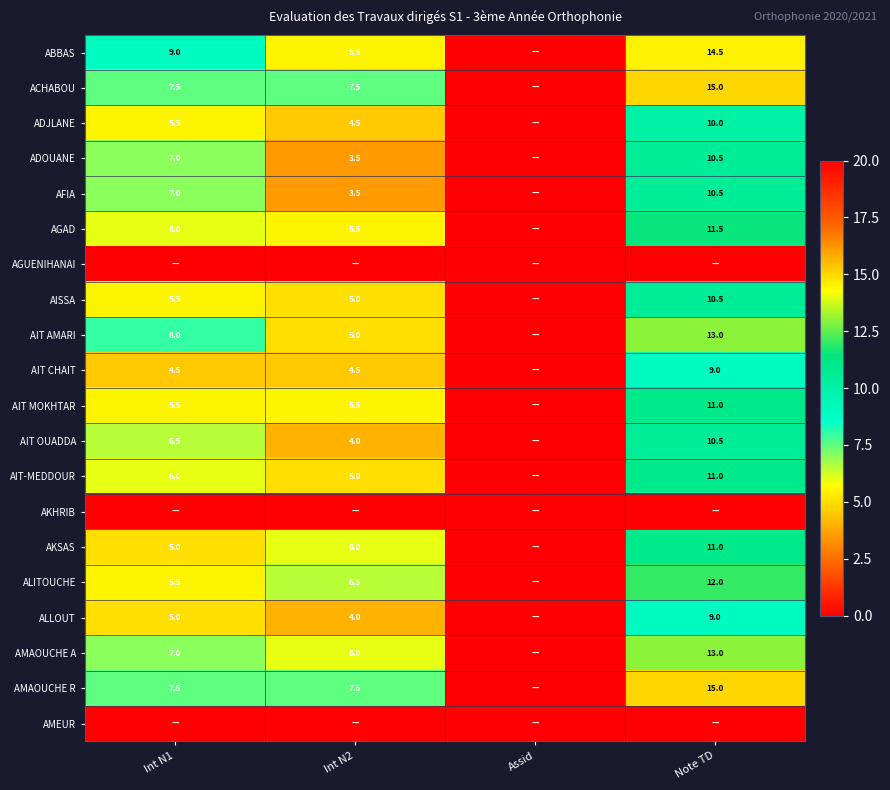

What is the sum of the ACHABOU values at Int N2 and Int N1?

15.0